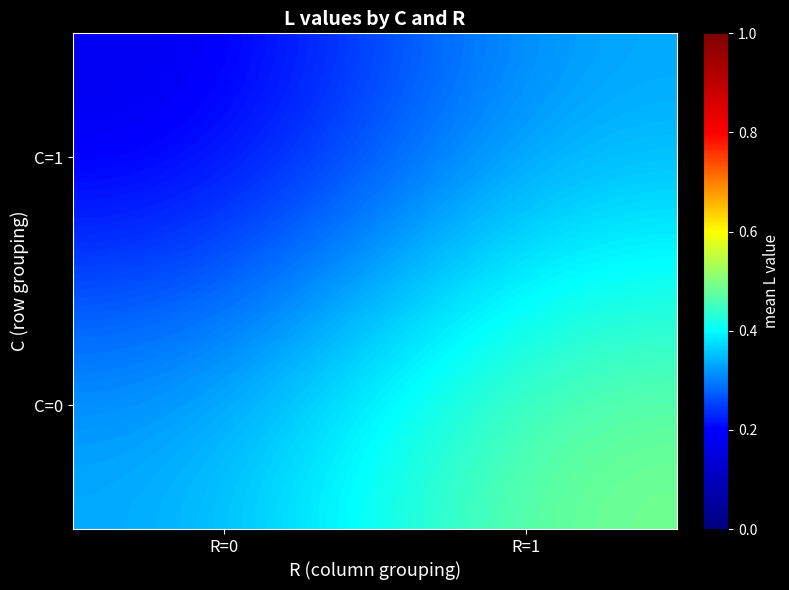

Reading left to right, transcribe all the data shown in this chart.

C=1: R=0=0.2	R=1=0.3
C=0: R=0=0.3	R=1=0.5